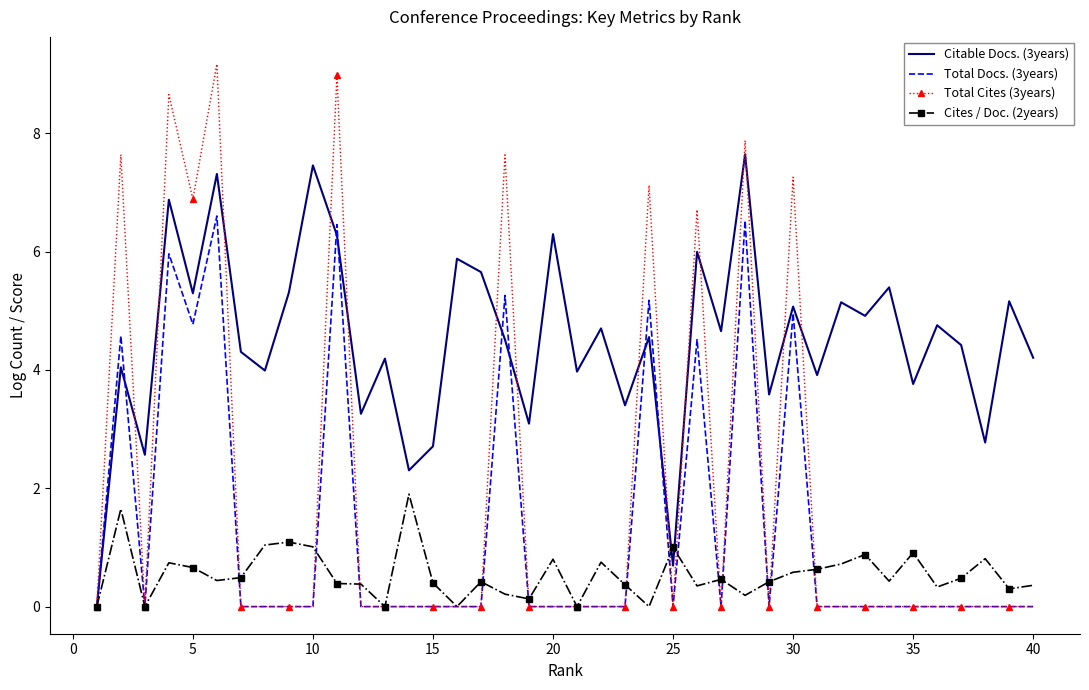

Which series ends up on top after the final intersection of Cites / Doc. (2years) and Total Cites (3years)?

Cites / Doc. (2years)